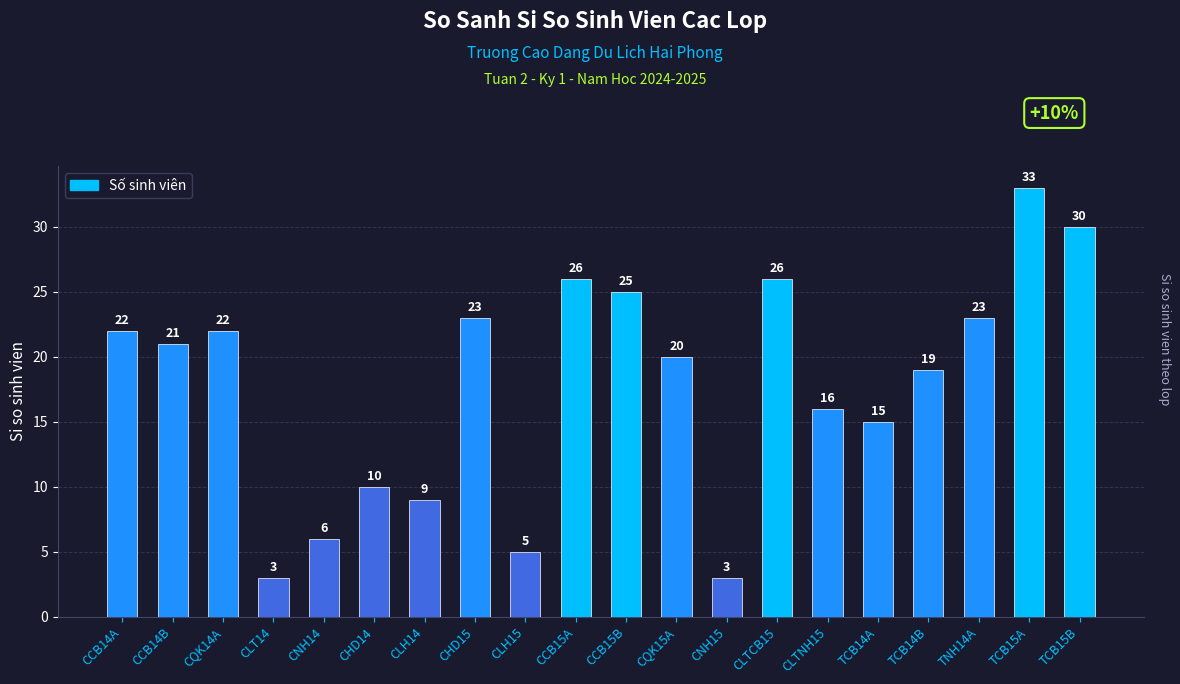

What is the change in value from CCB14B to CLTNH15?

-5